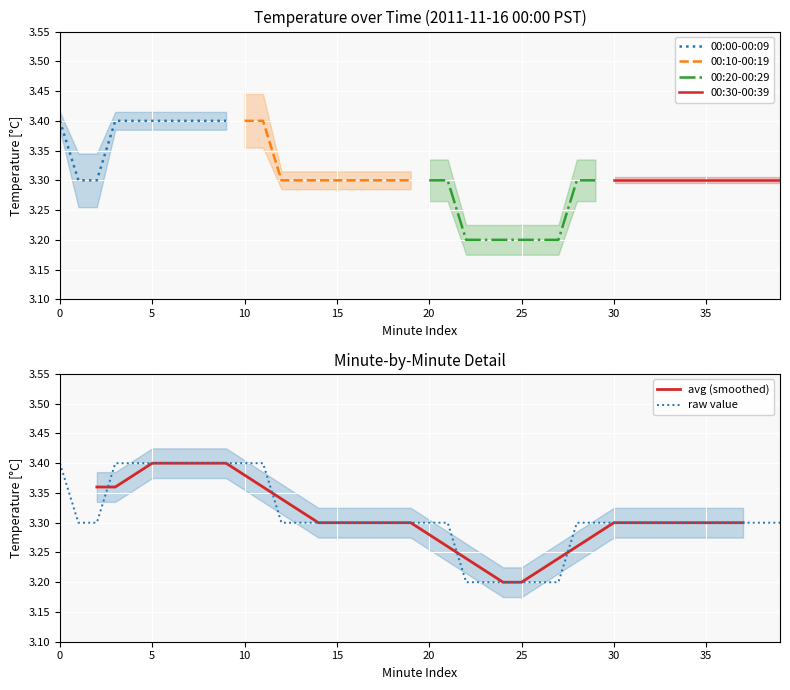

What is the highest value of the 00:20-00:29 series?

3.3